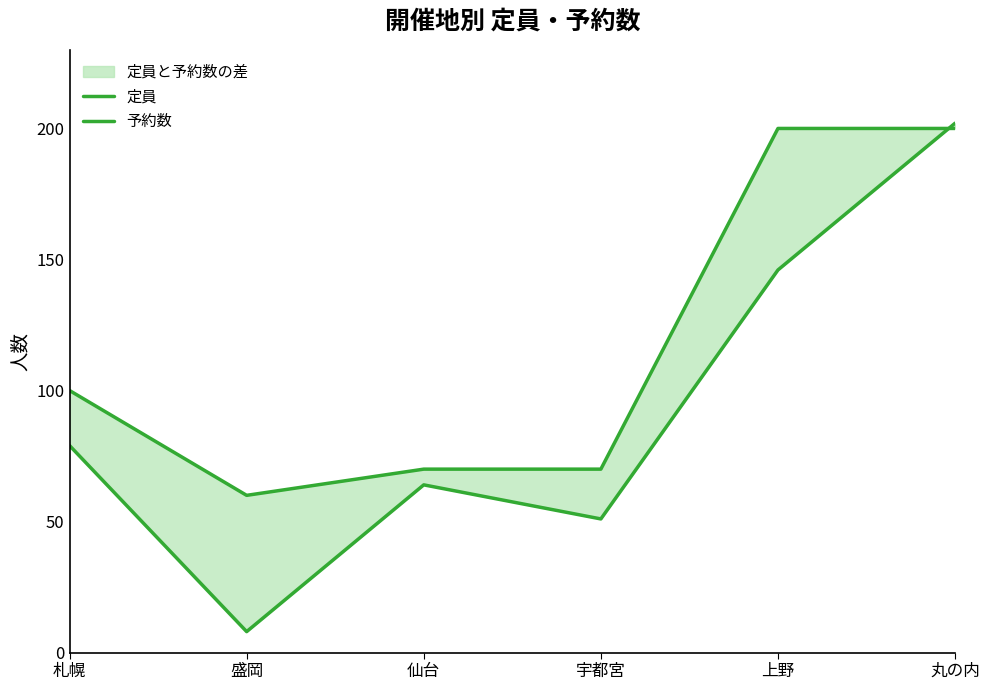

How many data points in 定員 are above 100?

2